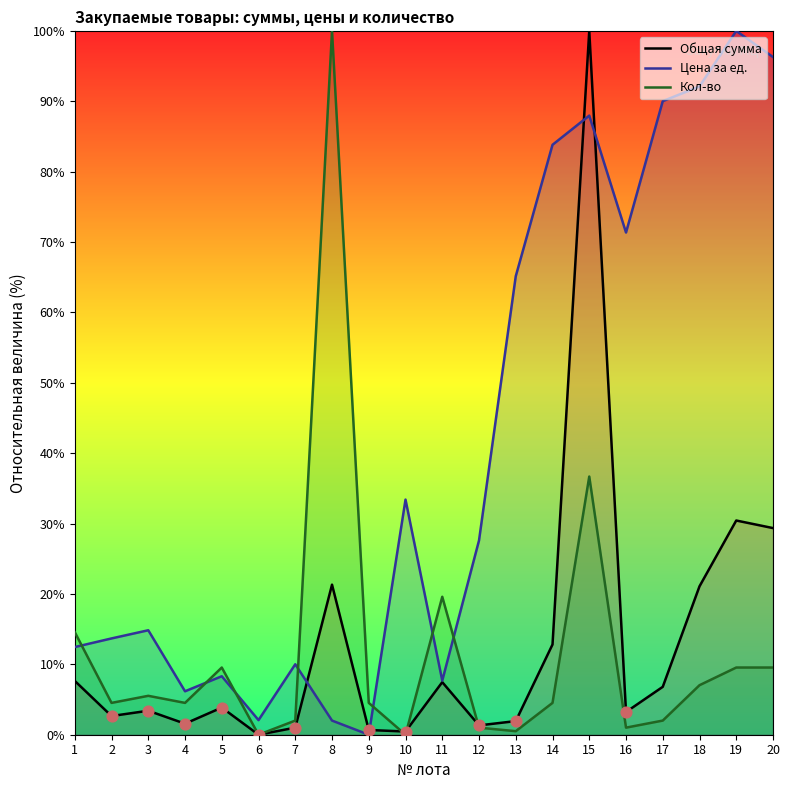

Which series has the widest spread of Y values?

Общая сумма